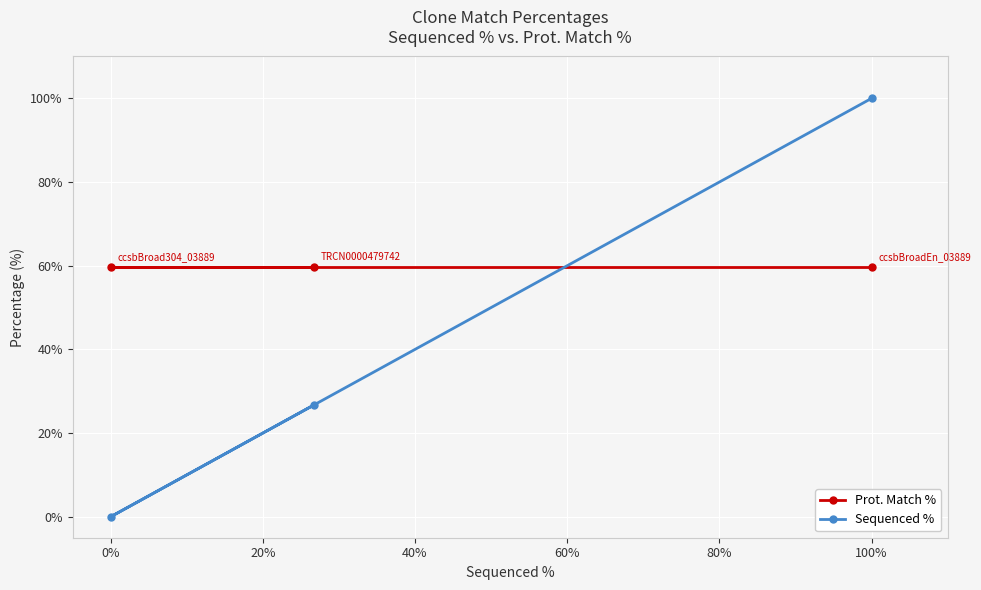

Reading left to right, extract all data points from this chart.

Prot. Match %: 59.7	59.7	59.7
Sequenced %: 0.0	26.7	100.0